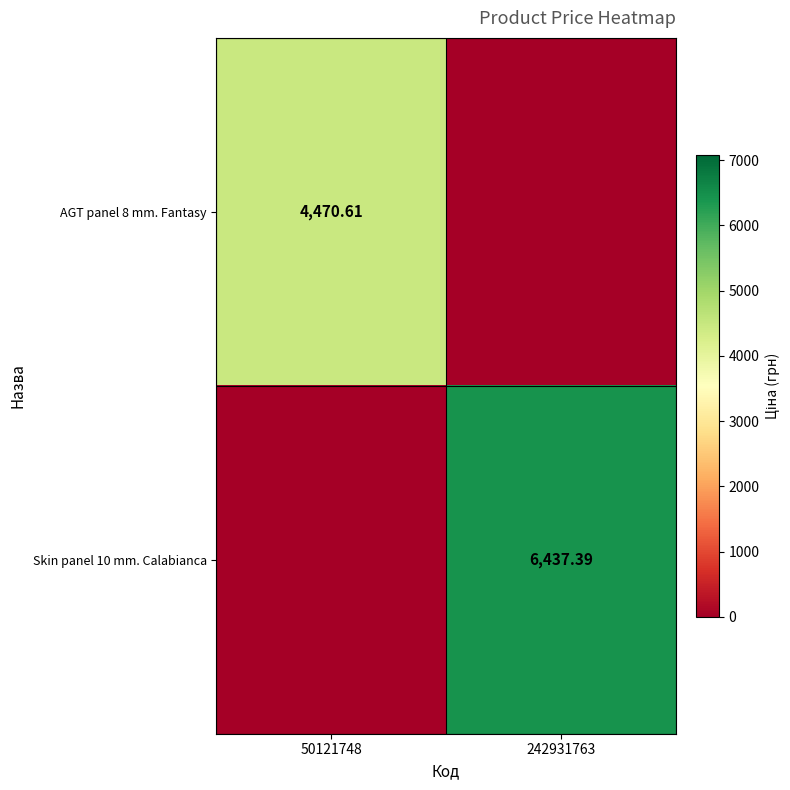

What is the sum of all AGT panel 8 mm. Fantasy values?

4470.6